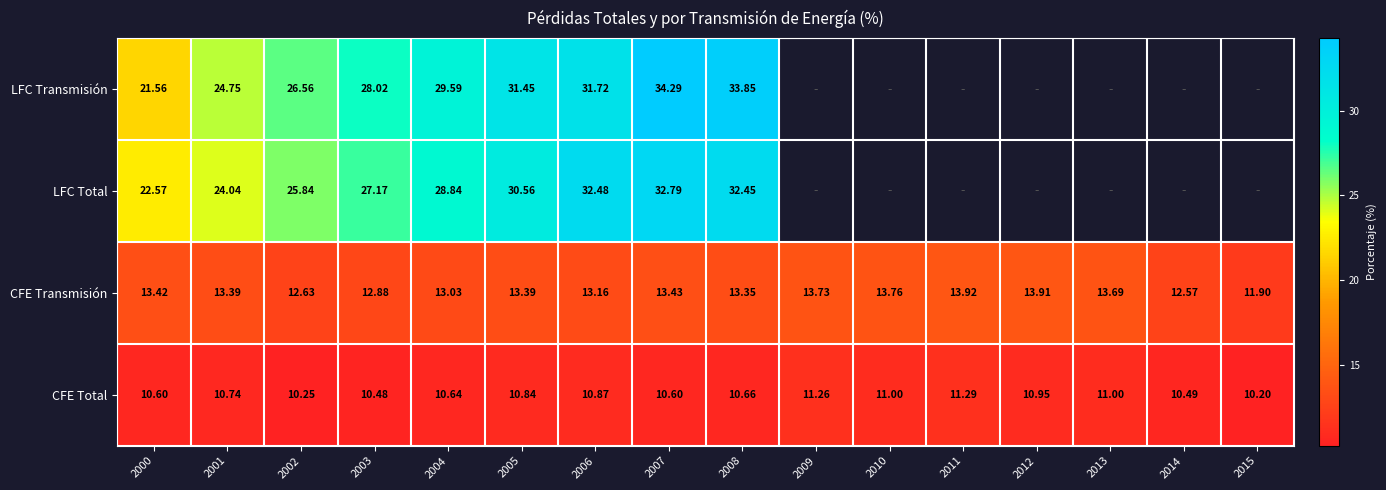

How many values in the CFE Transmisión series exceed 13?

12